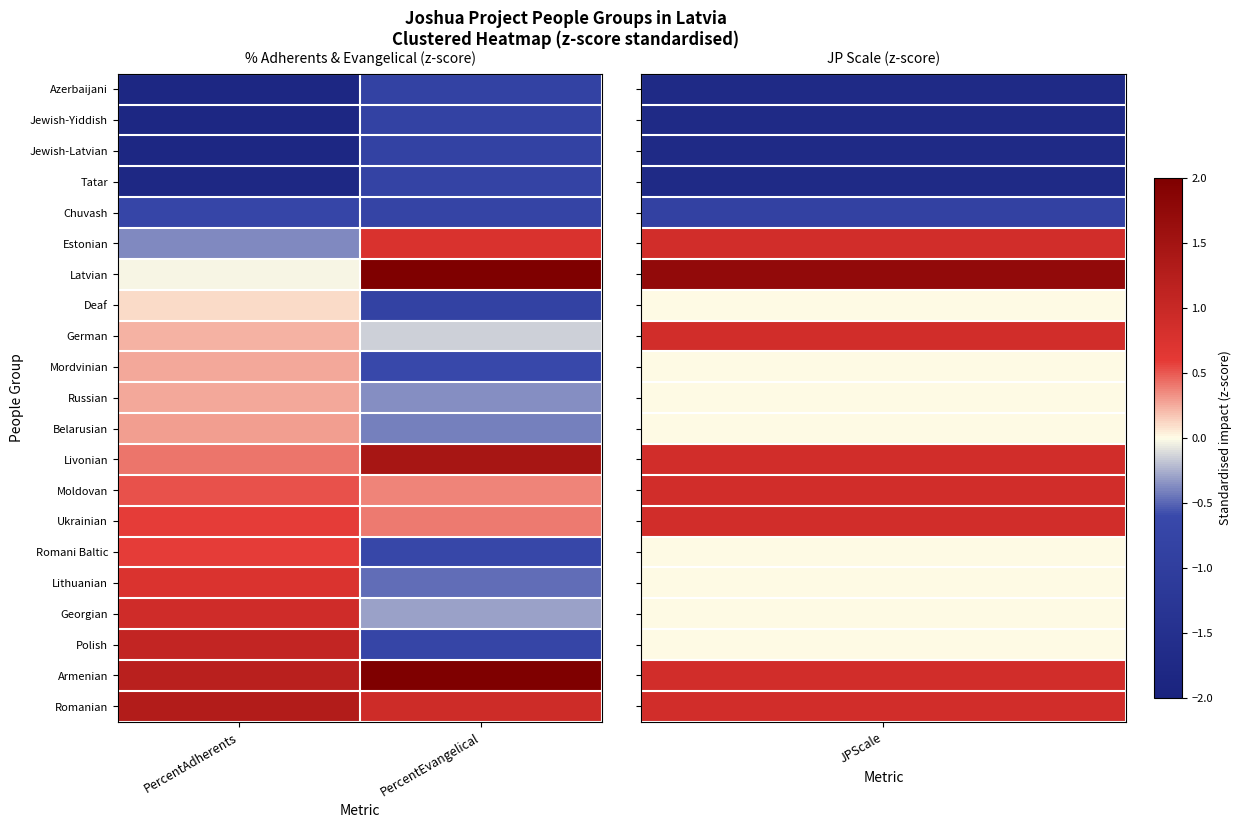

At which category is the sum across all series the highest?

PercentAdherents